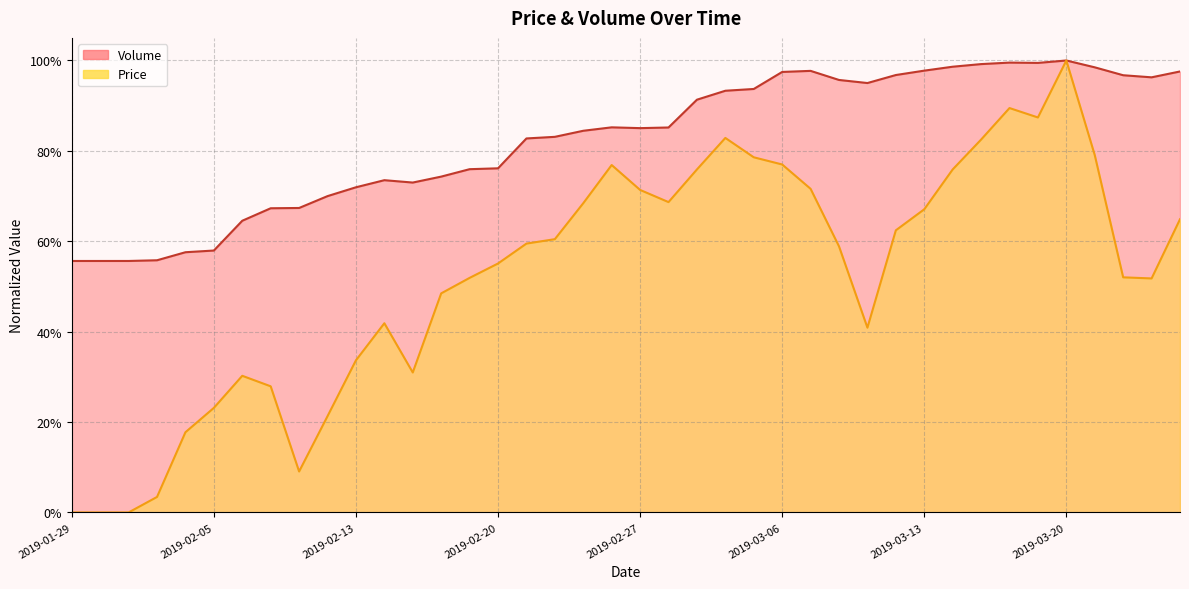

Rank the series by their maximum value, from highest to lowest.

Price, Volume